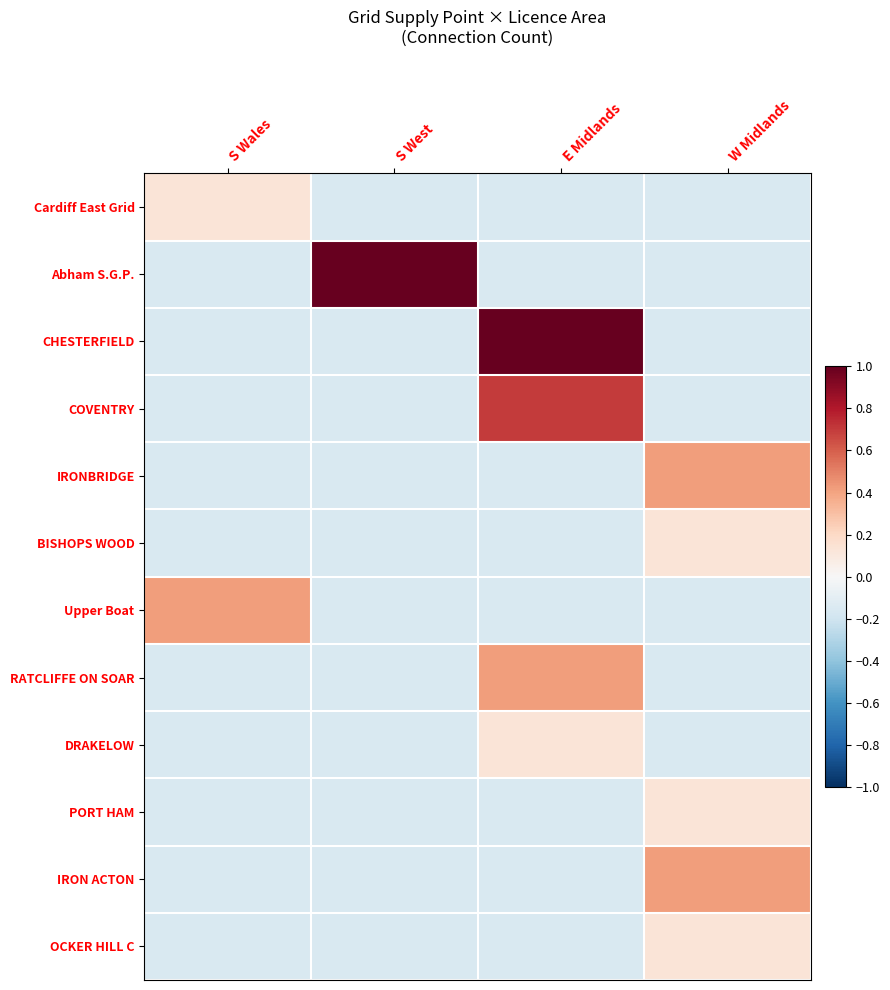

Rank the series at W Midlands from highest to lowest value.

IRONBRIDGE, IRON ACTON, BISHOPS WOOD, PORT HAM, OCKER HILL C, Cardiff East Grid, Abham S.G.P., CHESTERFIELD, COVENTRY, Upper Boat, RATCLIFFE ON SOAR, DRAKELOW